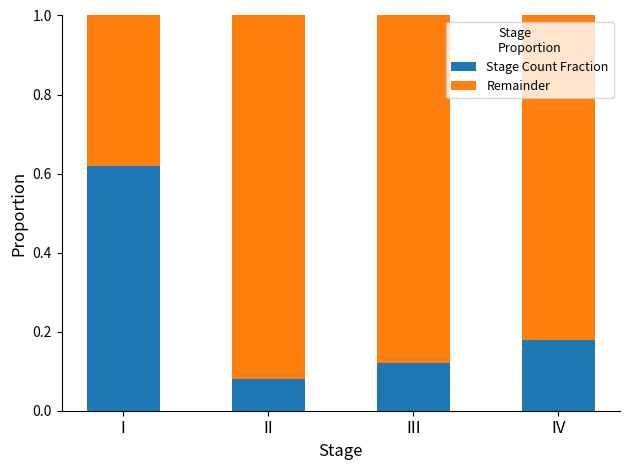

What is the sum of all Stage Count Fraction values?

1.0